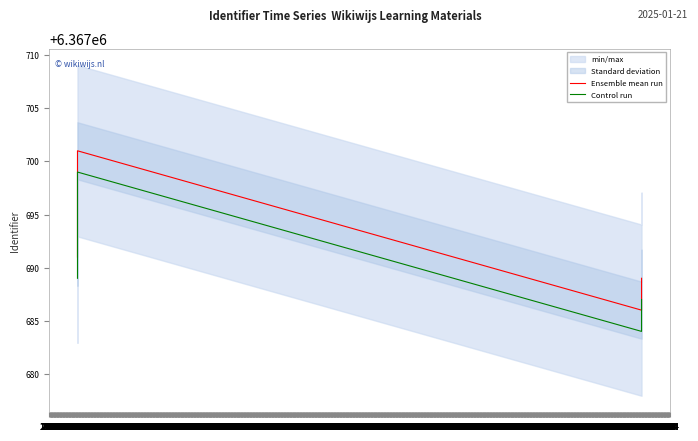

True or false: Ensemble mean run and Control run cross at least once.

False